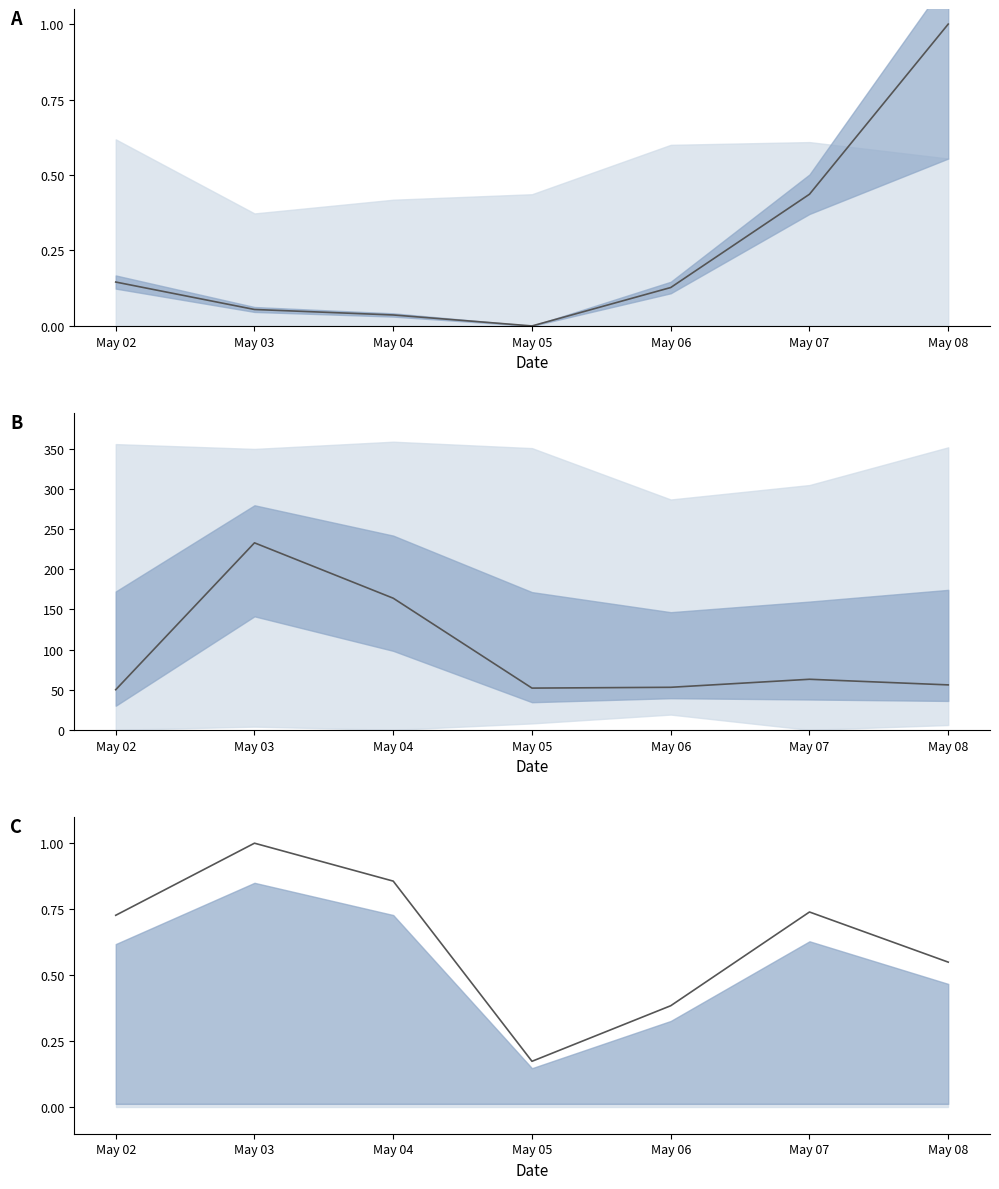

How many interior local peaks does the Direzione vento - Grezzo (°N) series have?

2